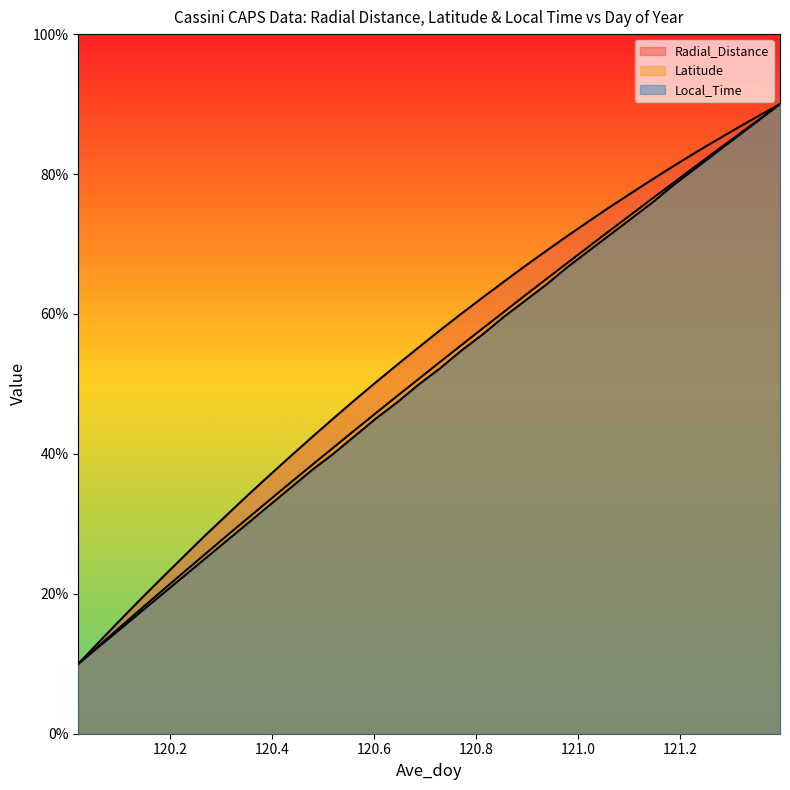

What is the sum of the Radial_Distance values at 120.3542 and 120.9792?

105.3